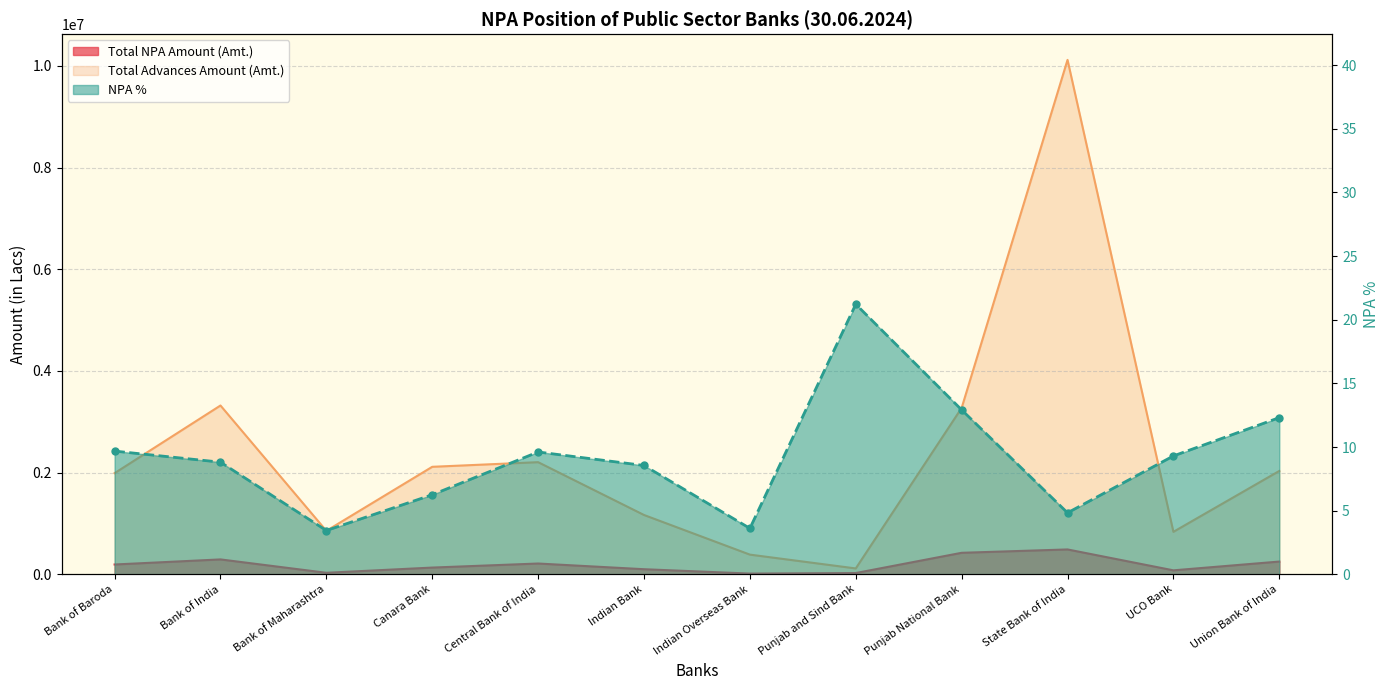

Reading right to left, list all the values displayed in this chart.

Total NPA Amount (Amt.): 250251.3	77658.1	488576.3	422616.8	24410.3	13974.0	99770.2	211787.4	132035.1	29422.6	292487.6	192590.8
Total Advances Amount (Amt.): 2032144.9	835055.4	10116741.9	3271633.1	115055.2	386716.9	1166283.6	2204837.4	2113812.6	854482.3	3319452.4	1988859.8
NPA %: 12.3	9.3	4.8	12.9	21.2	3.6	8.6	9.6	6.2	3.4	8.8	9.7